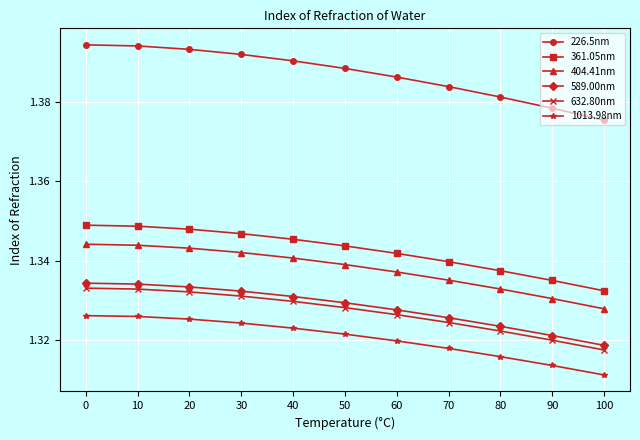

Which series changed the most between 10 and 90?

226.5nm